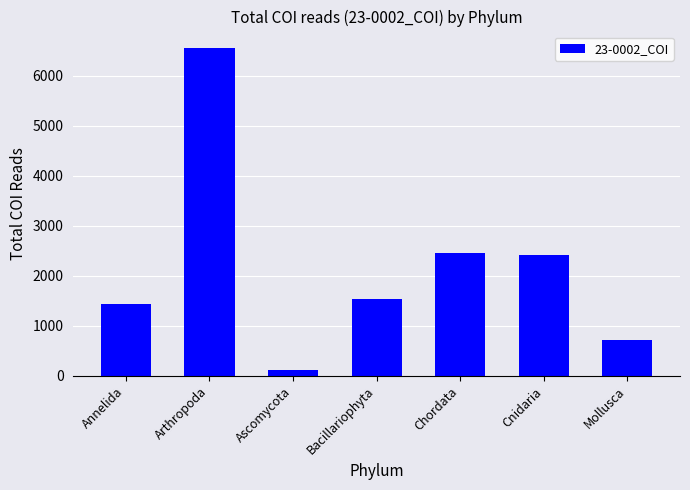

How many data points are less than 1543?

3